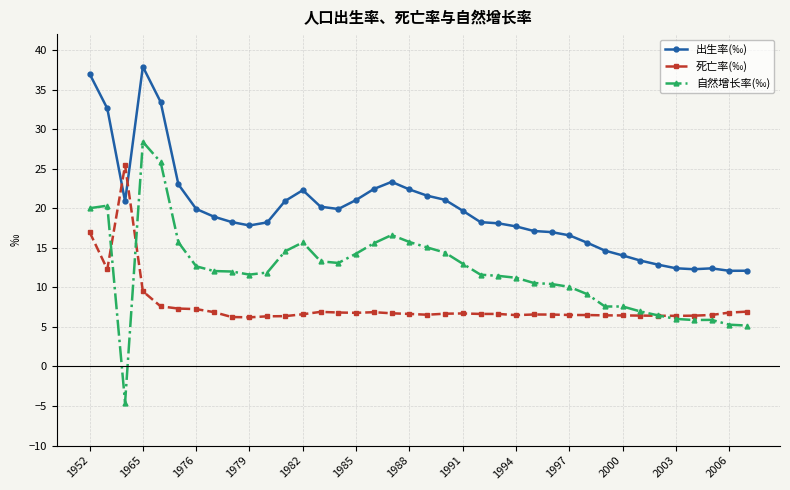

What is the greatest value displayed?

37.9